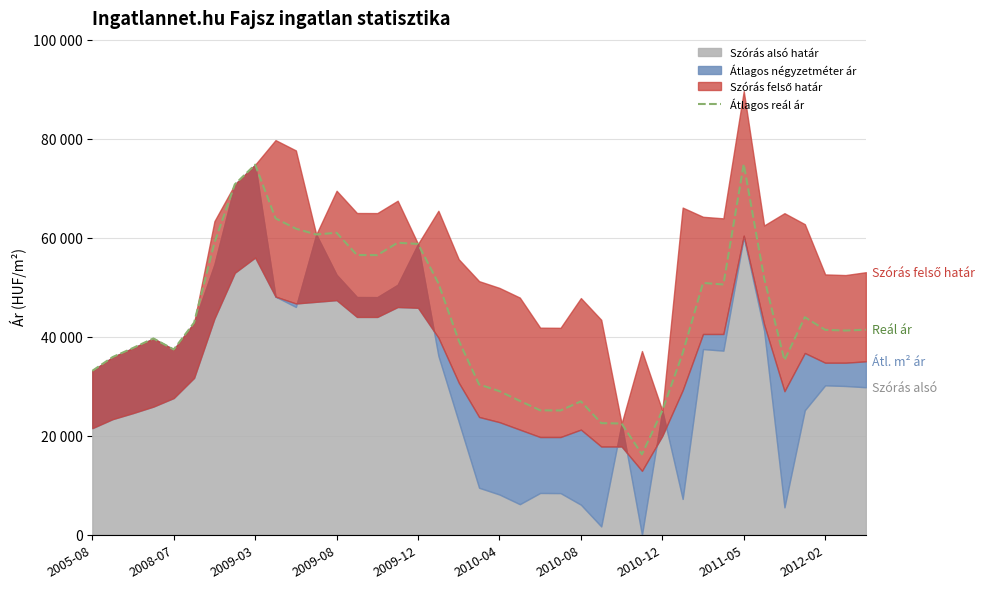

In Átlagos négyzetméter ár, how many points are higher than both neighbors (excluding endpoints)?

6